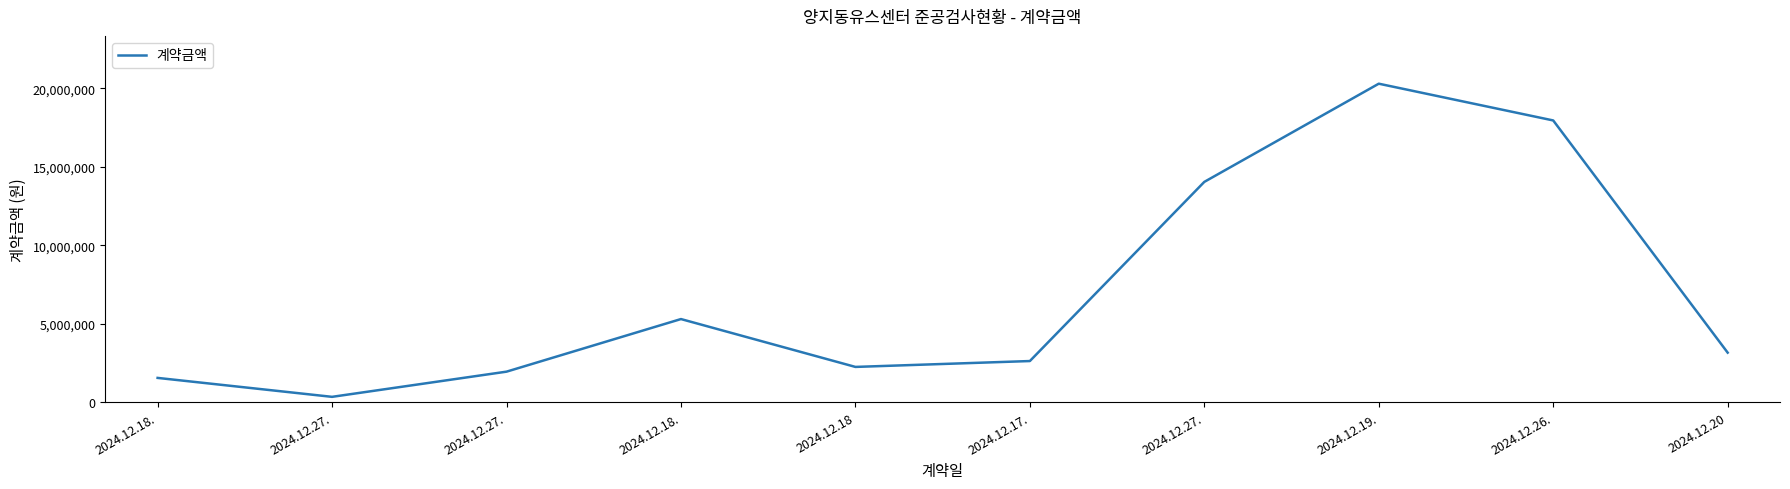

Rank the categories by value from lowest to highest.

2024.12.27., 2024.12.18., 2024.12.27., 2024.12.18, 2024.12.17., 2024.12.20, 2024.12.18., 2024.12.27., 2024.12.26., 2024.12.19.